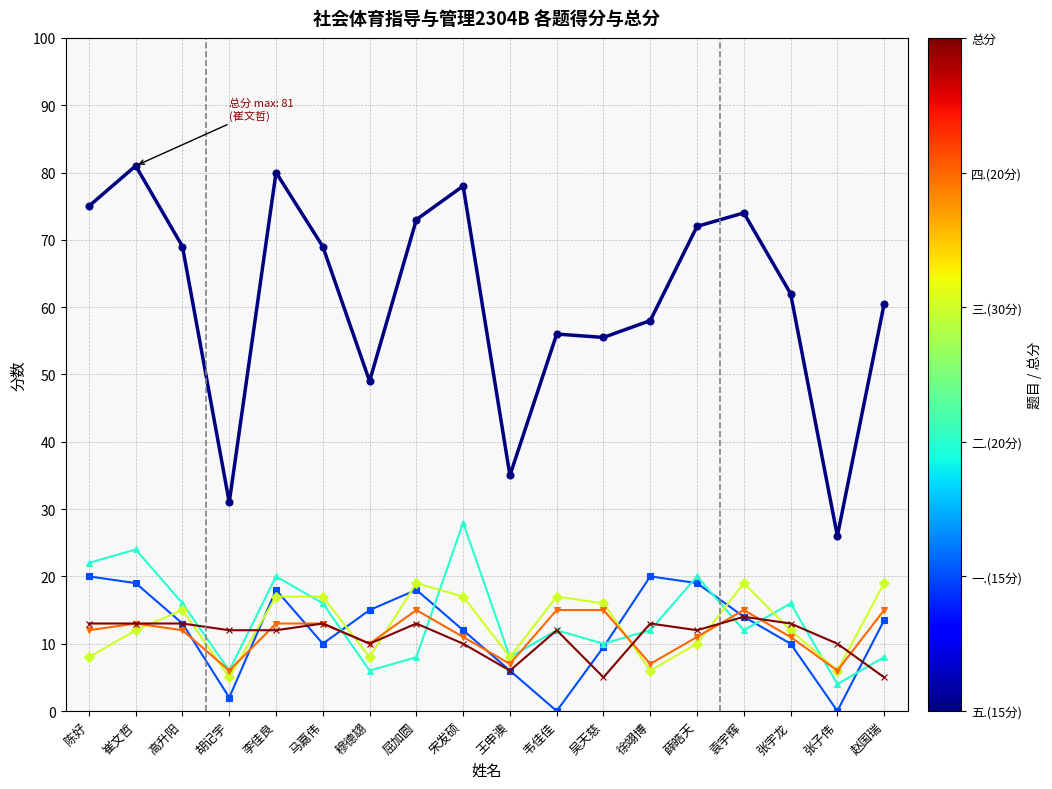

What is the difference between the highest and lowest values at 崔文哲?

69.0